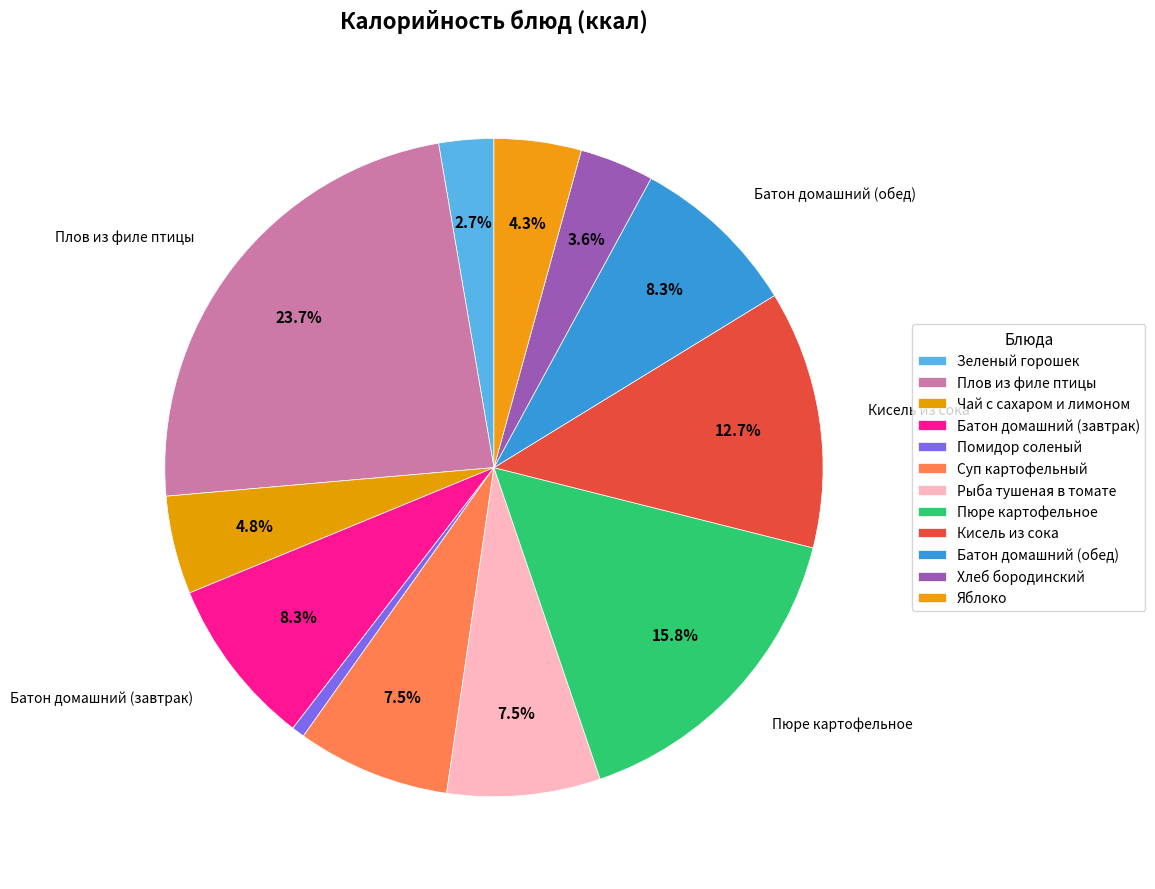

Rank the categories by value from highest to lowest.

Плов из филе птицы, Пюре картофельное, Кисель из сока, Батон домашний (завтрак), Батон домашний (обед), Суп картофельный, Рыба тушеная в томате, Чай с сахаром и лимоном, Яблоко, Хлеб бородинский, Зеленый горошек, Помидор соленый